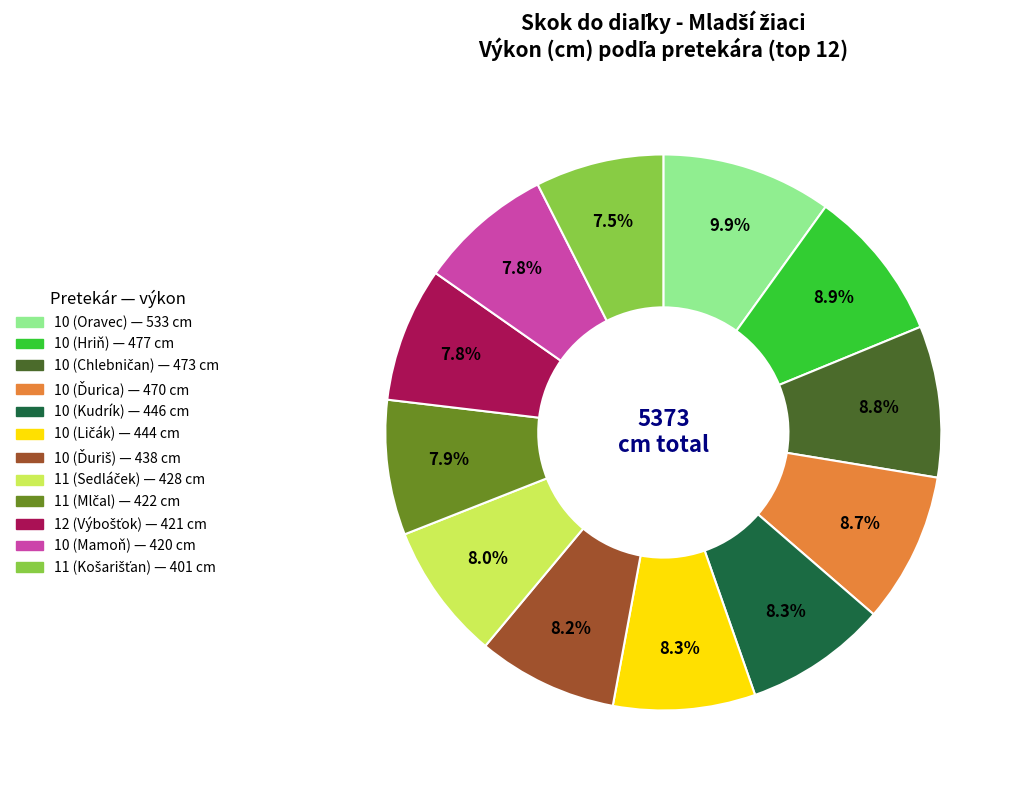

Is there a majority slice in this chart?

No